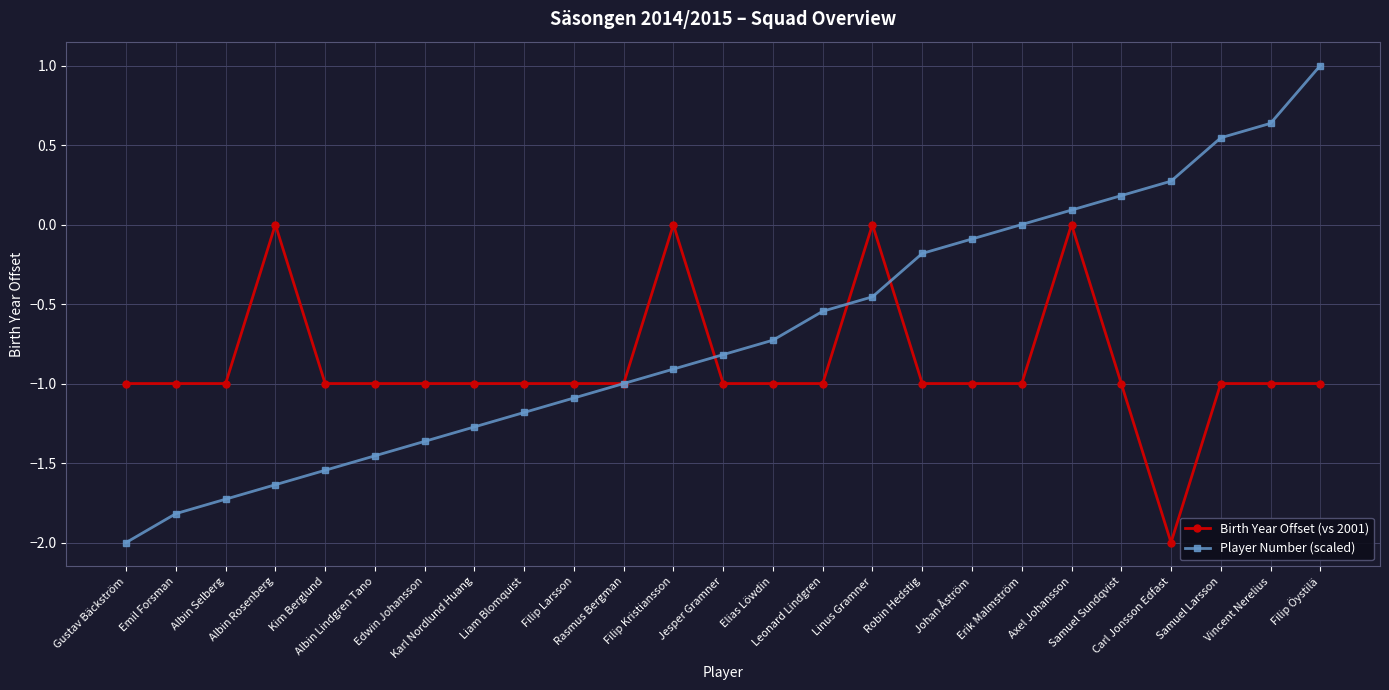

What are all the series names shown in the legend?

Birth Year Offset (vs 2001), Player Number (scaled)